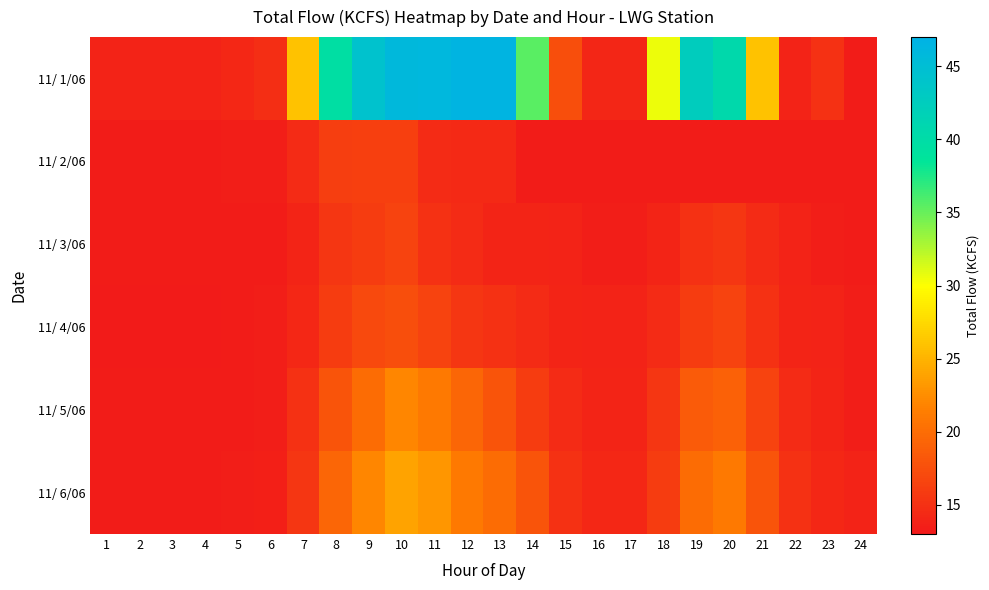

At how many categories does at least one series exceed 16?

13